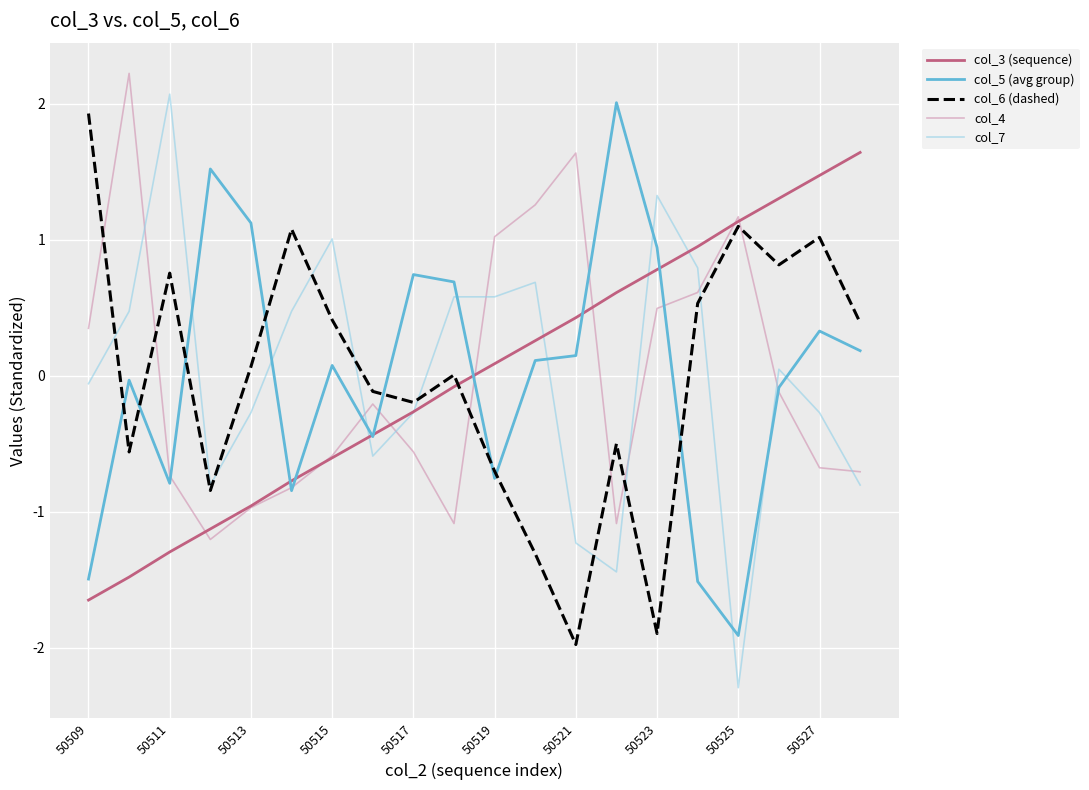

What is the greatest value displayed?

2.2